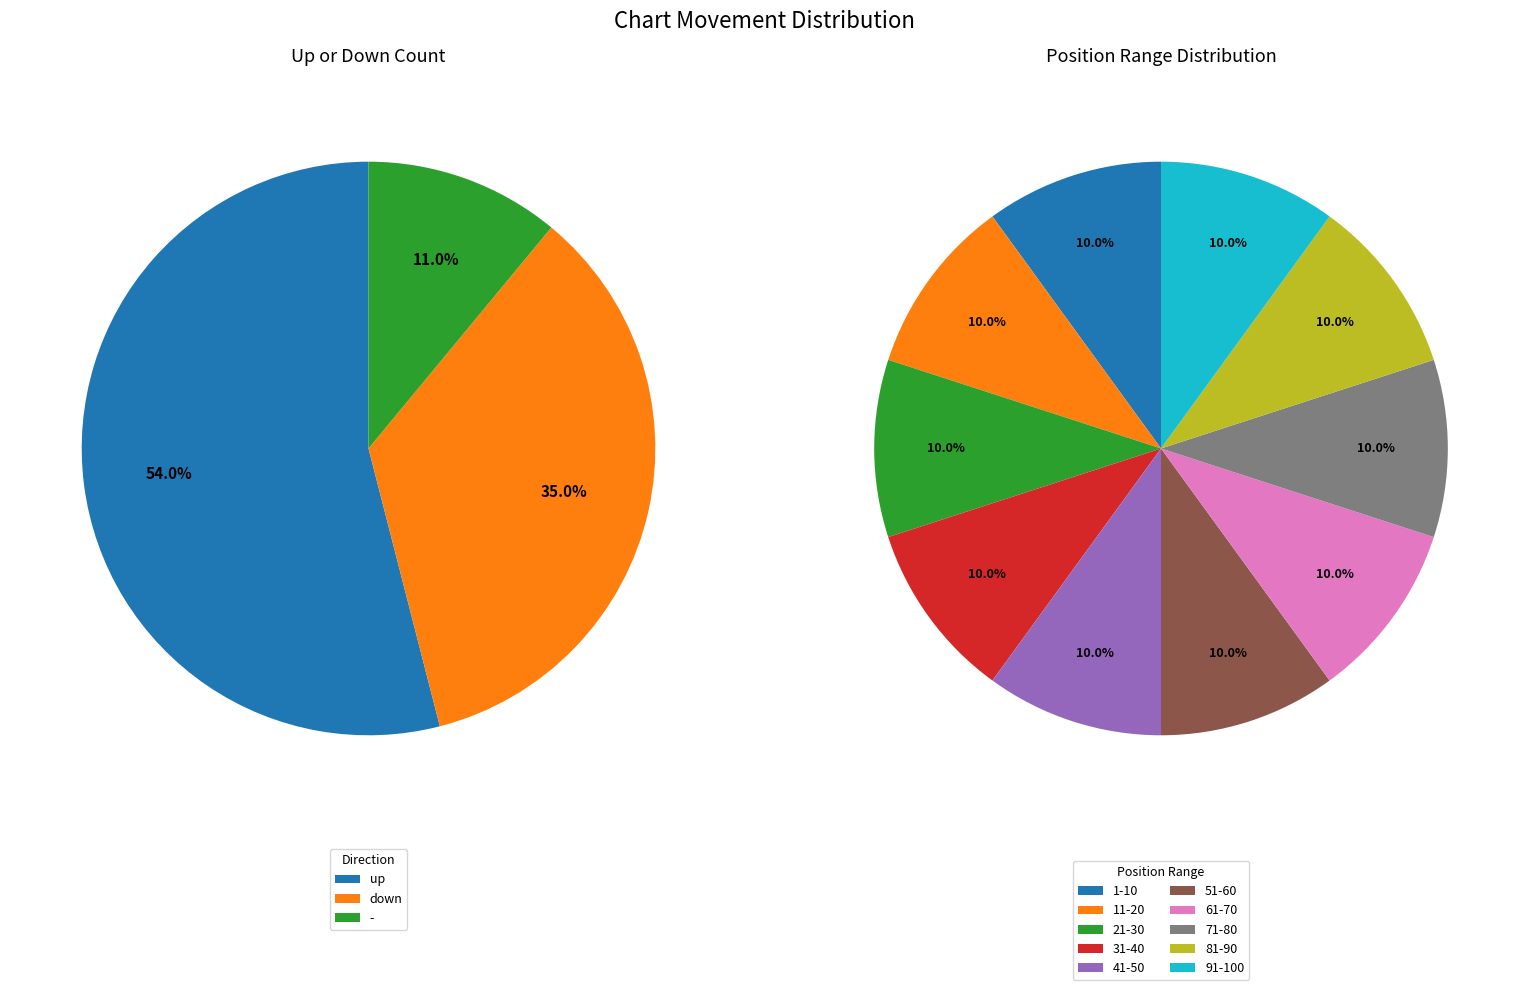

To the nearest percent, what is the difference between the largest and smallest slice percentages?

43%